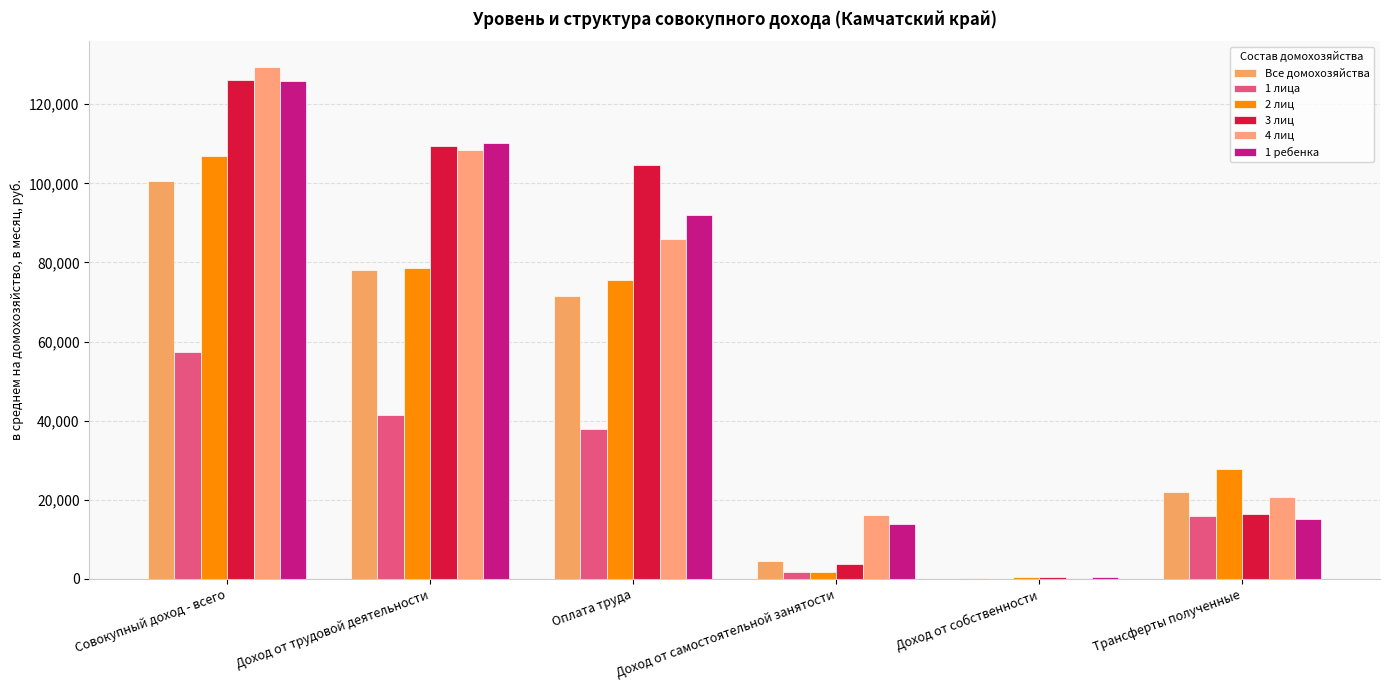

Which series has the largest total across all categories?

4 лиц